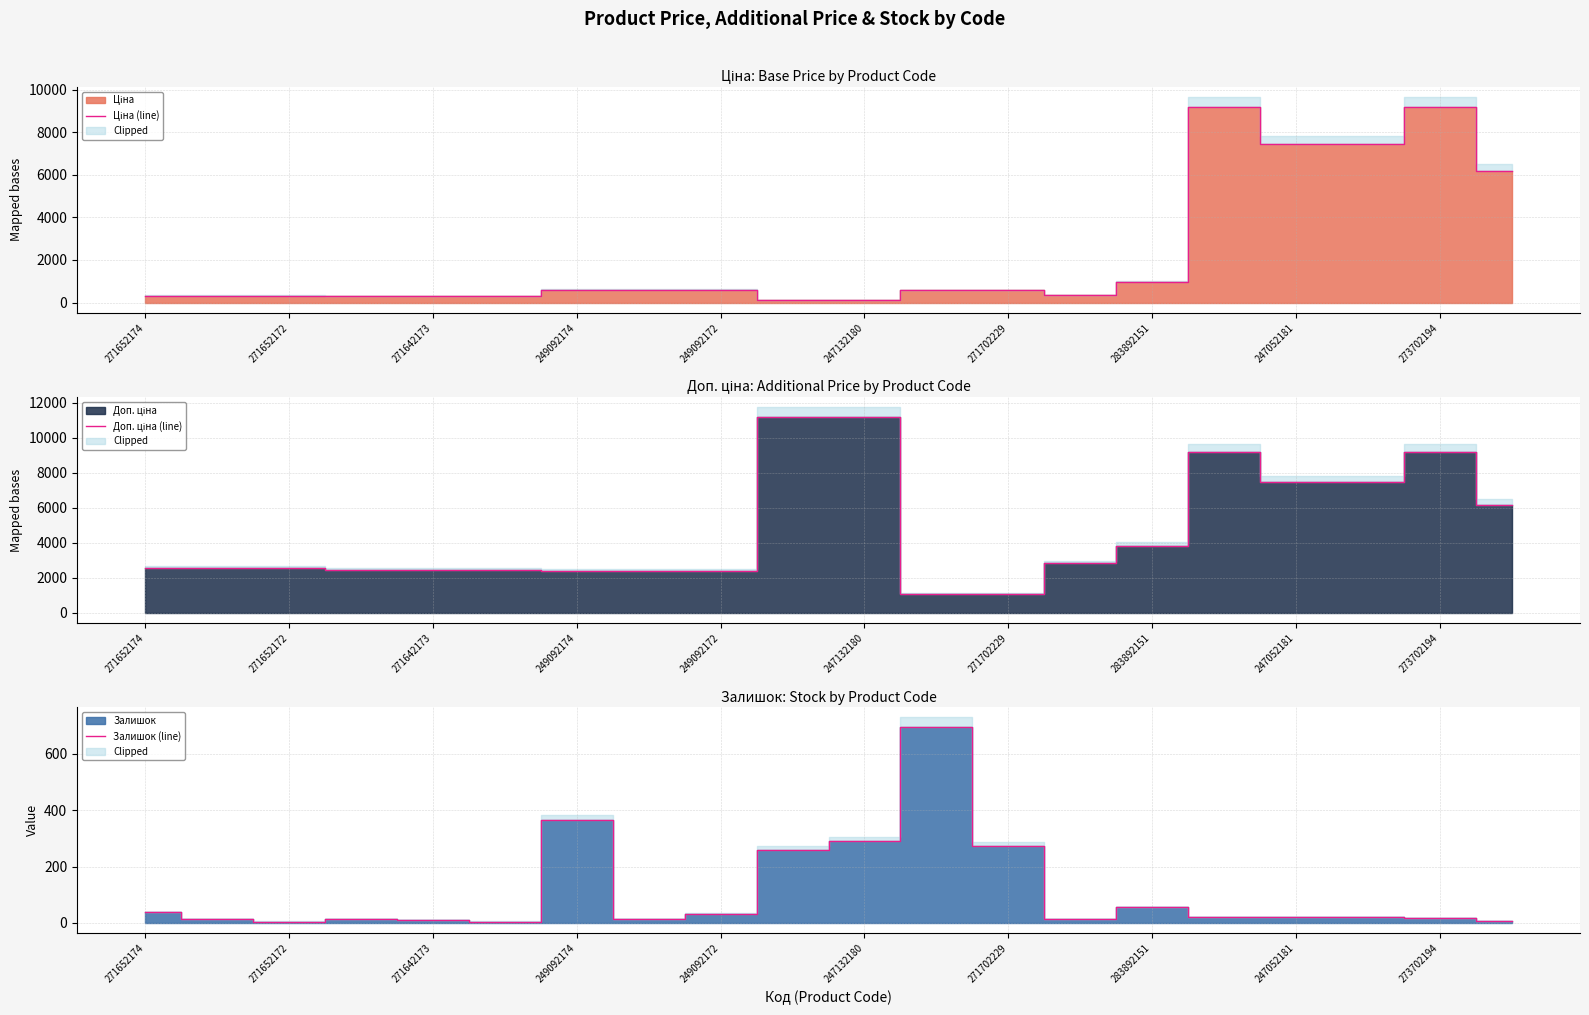

What is the highest value of the Доп. ціна (line) series?

11182.0